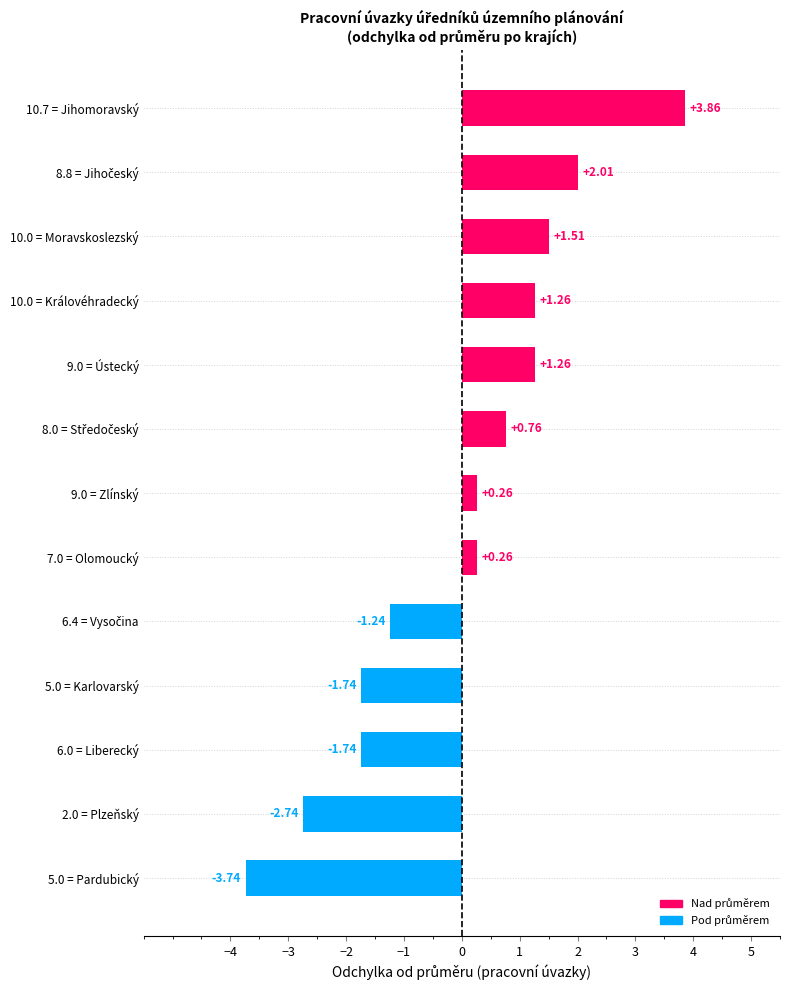

What is the difference between the values at 5.0 = Pardubický and 2.0 = Plzeňský?

1.0